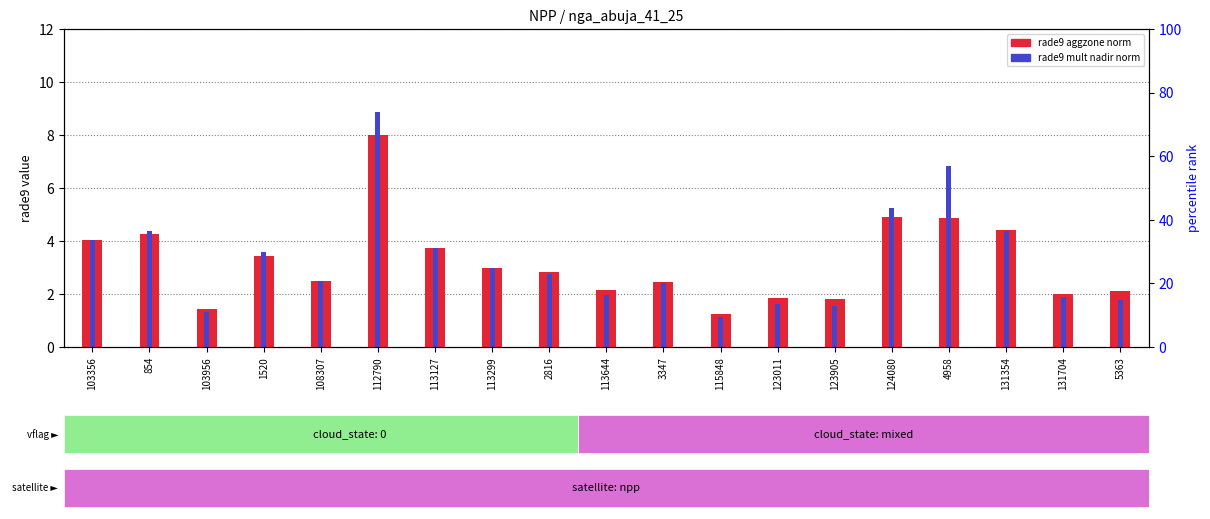

What position from the right is 103956?

17